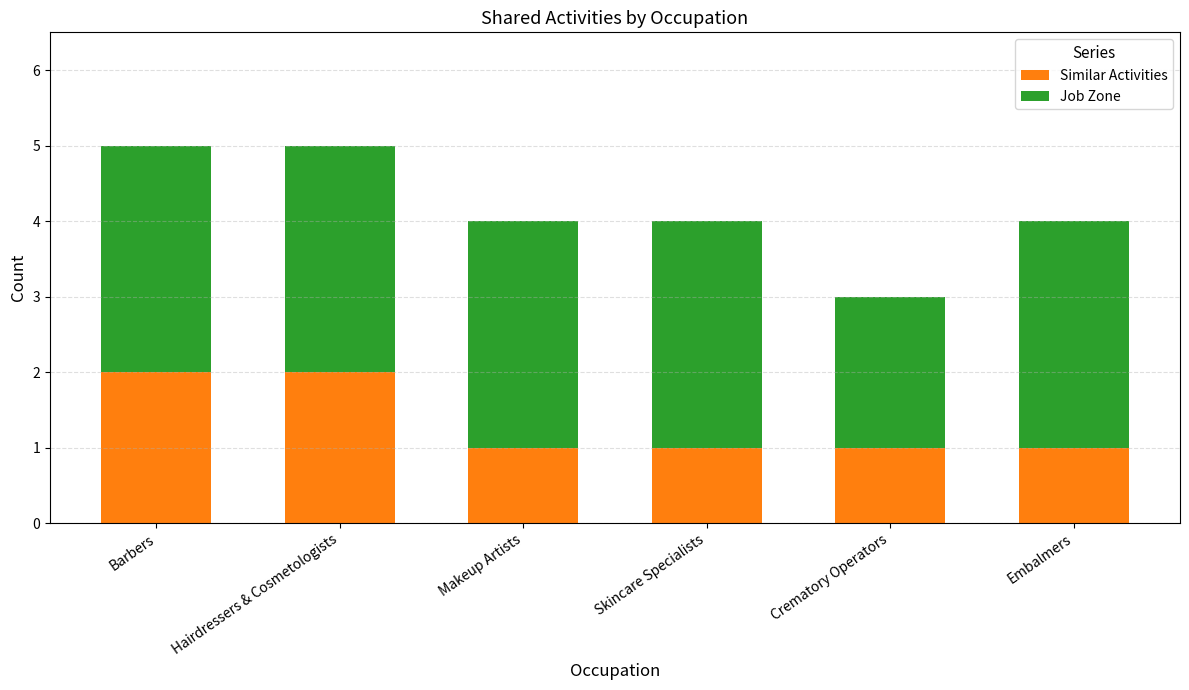

Are the bars grouped side by side (vs. stacked)?

No